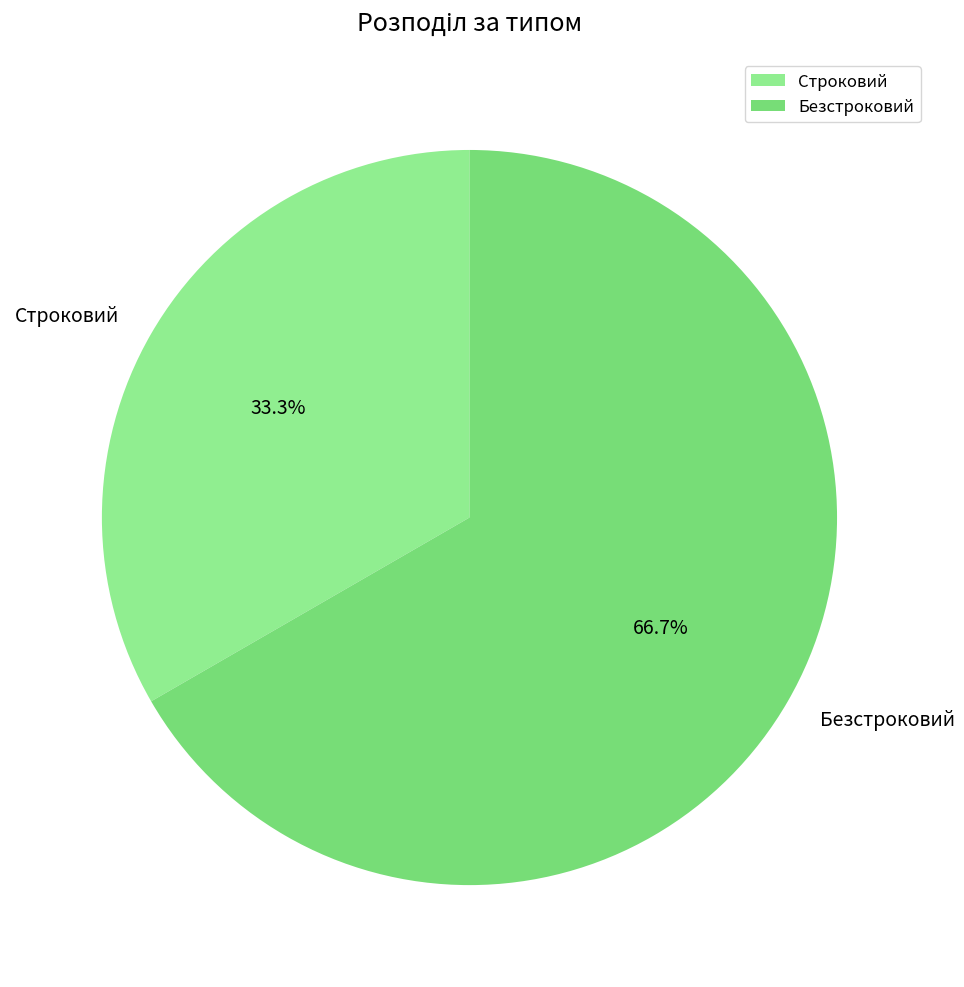

Between Строковий and Безстроковий, which is larger?

Безстроковий